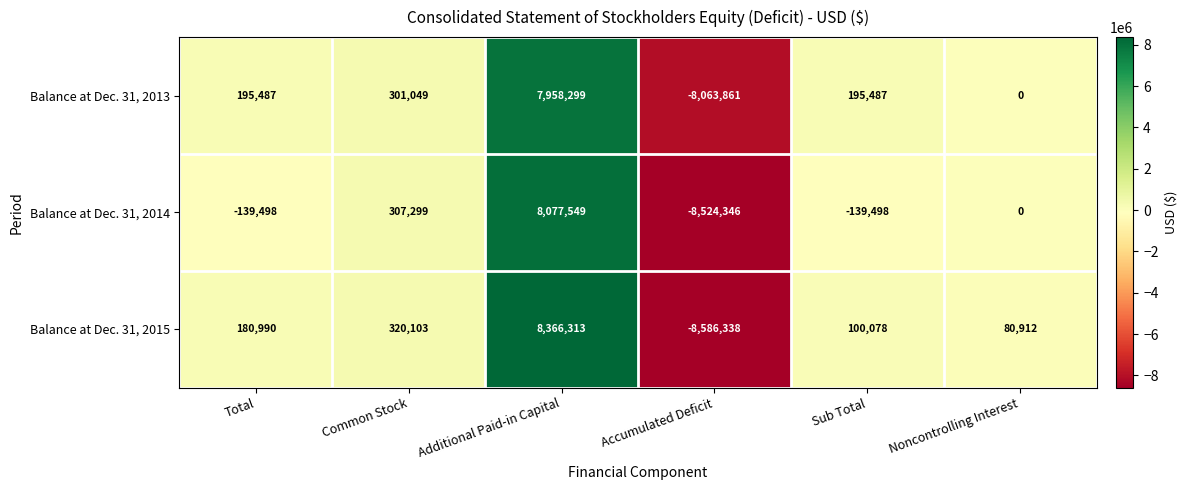

Reading left to right, what are all the values shown in this chart?

Balance at Dec. 31, 2013: Total=195487	Common Stock=301049	Additional Paid-in Capital=7958299	Accumulated Deficit=-8063861	Sub Total=195487	Noncontrolling Interest=0
Balance at Dec. 31, 2014: Total=-139498	Common Stock=307299	Additional Paid-in Capital=8077549	Accumulated Deficit=-8524346	Sub Total=-139498	Noncontrolling Interest=0
Balance at Dec. 31, 2015: Total=180990	Common Stock=320103	Additional Paid-in Capital=8366313	Accumulated Deficit=-8586338	Sub Total=100078	Noncontrolling Interest=80912